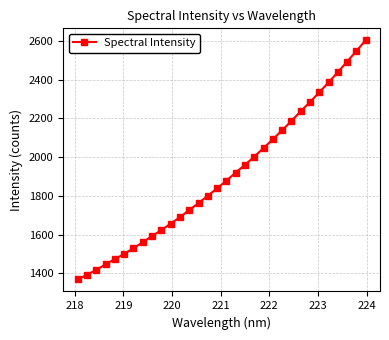

What is the sum of all values?

60924.5